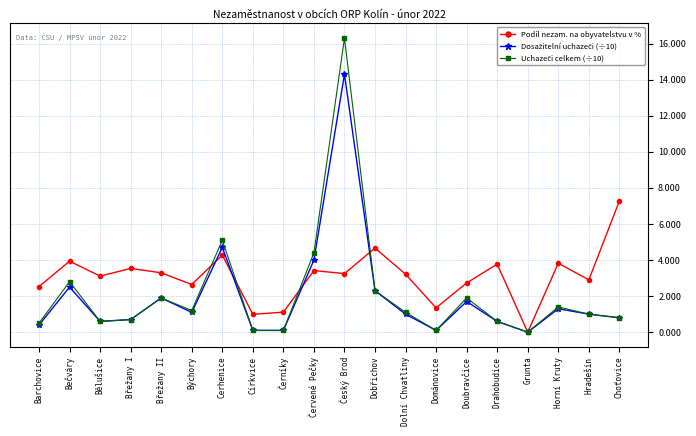

At how many categories does at least one series exceed 2?

16